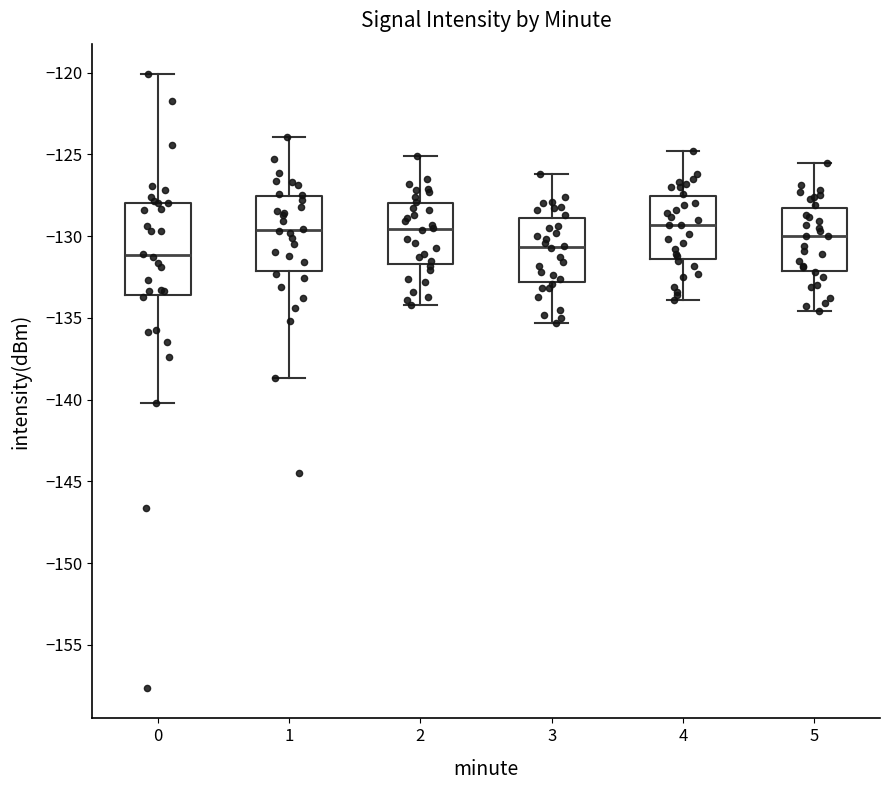

Which box's median line is the lowest?

0